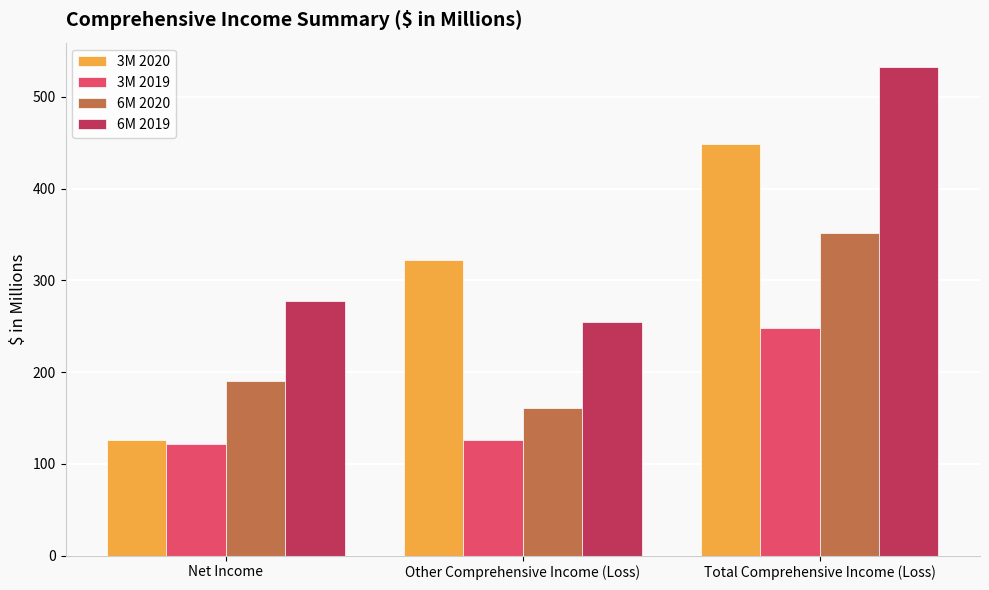

Reading left to right, what are all the values shown in this chart?

3M 2020: 126.1	322.4	448.5
3M 2019: 122.1	126.0	248.1
6M 2020: 190.1	161.2	351.3
6M 2019: 277.4	255.1	532.5